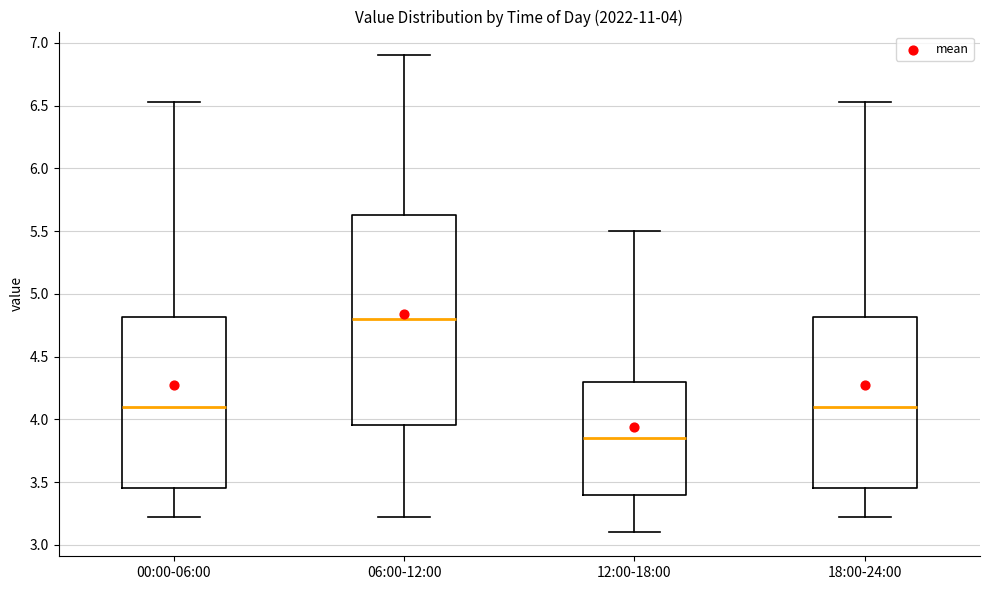

Which box has the lowest median line?

12:00-18:00